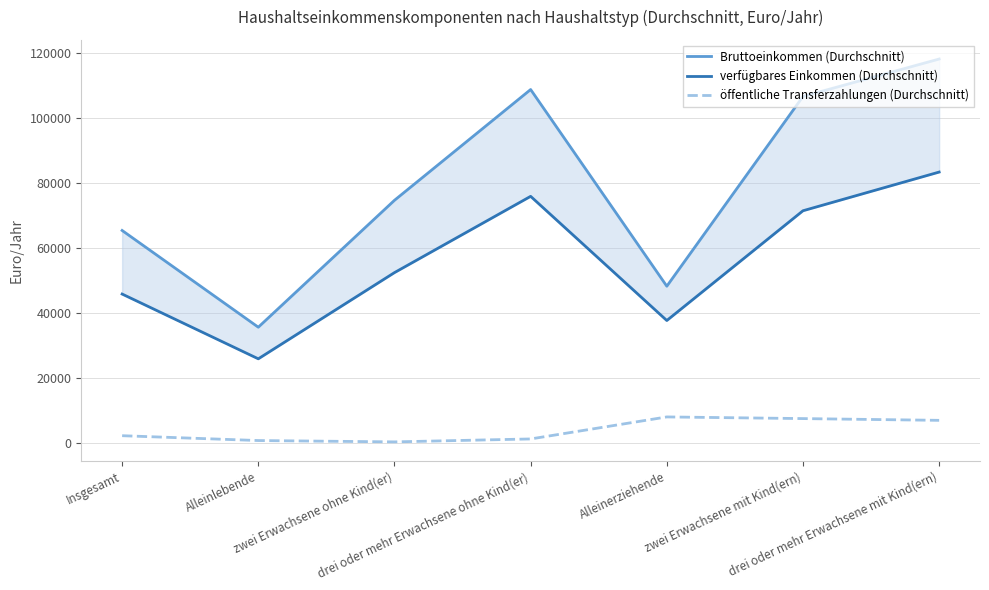

Rank the series at drei oder mehr Erwachsene mit Kind(ern) from highest to lowest value.

Bruttoeinkommen (Durchschnitt), verfügbares Einkommen (Durchschnitt), öffentliche Transferzahlungen (Durchschnitt)